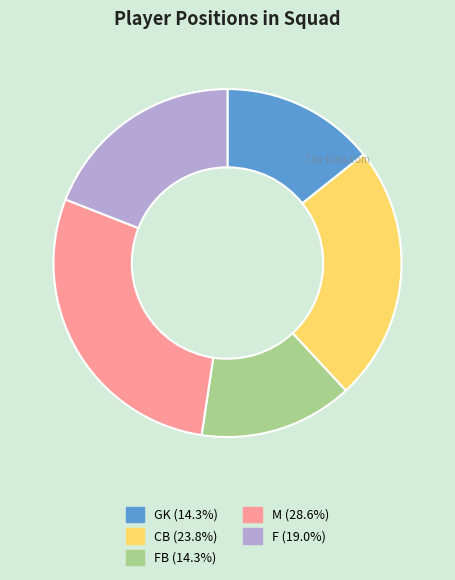

Is there a majority slice in this chart?

No